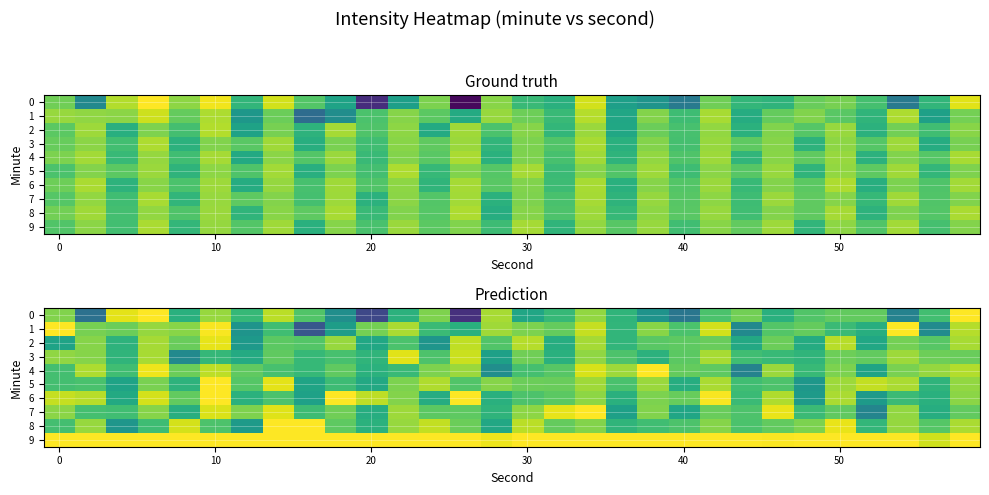

What is the difference between the second highest and second lowest values in the 4 series?

12.1